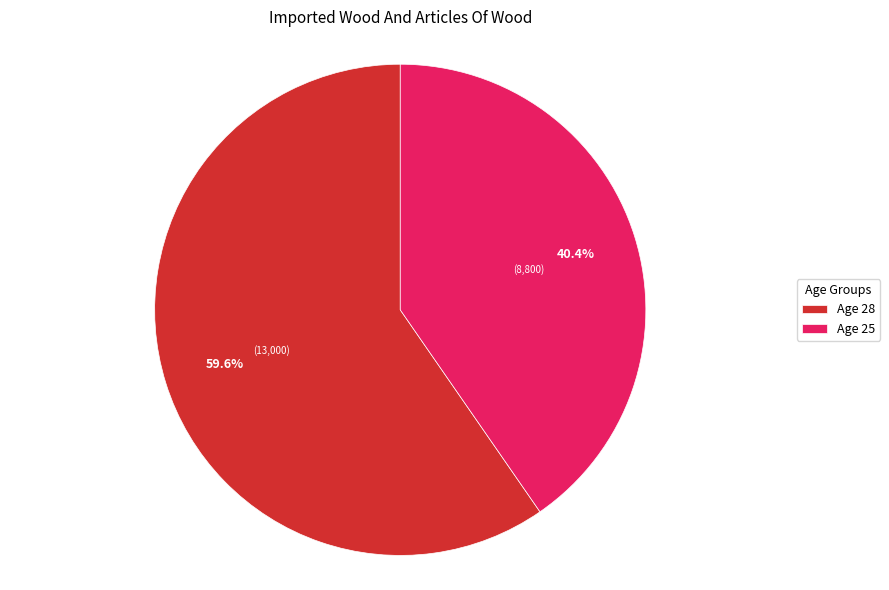

How many slices are in this pie chart?

2